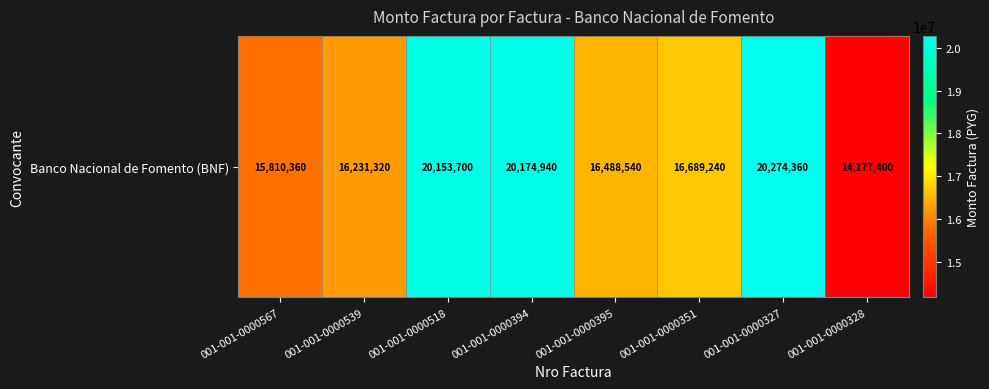

List the labels in order of value, smallest first.

001-001-0000328, 001-001-0000567, 001-001-0000539, 001-001-0000395, 001-001-0000351, 001-001-0000518, 001-001-0000394, 001-001-0000327